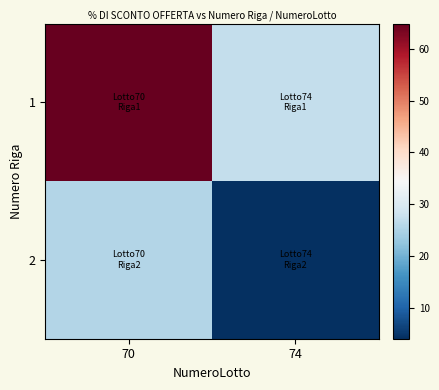

Reading left to right, list all the values displayed in this chart.

1: 70=64.9	74=27.1
2: 70=25.5	74=4.0